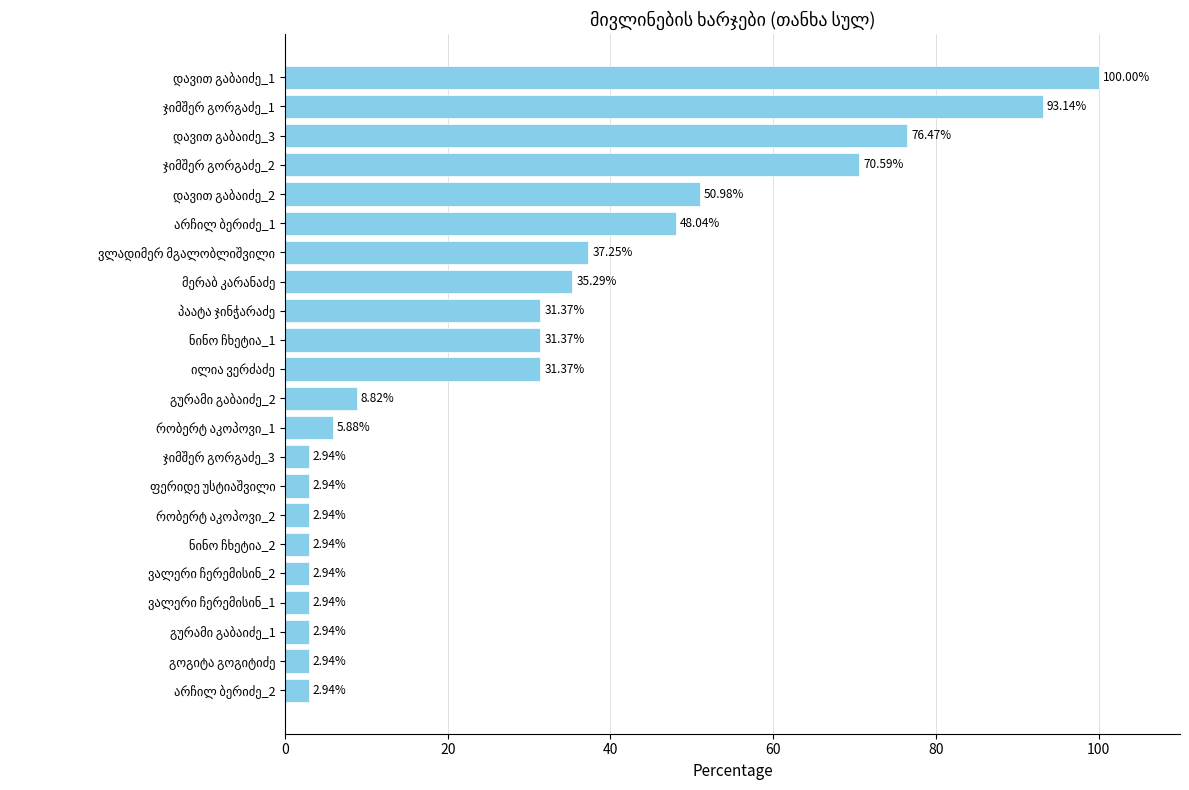

What is the difference between the maximum and minimum values?

97.1